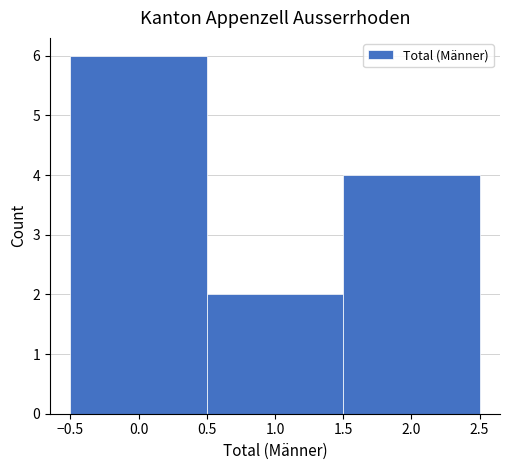

Reading left to right, transcribe this chart: for each bar, give the range it covers on the x-axis and its height. The values are not printed on the chart, so give them approximately, as read against the axis.

-0.5 to 0.5: 6
0.5 to 1.5: 2
1.5 to 2.5: 4